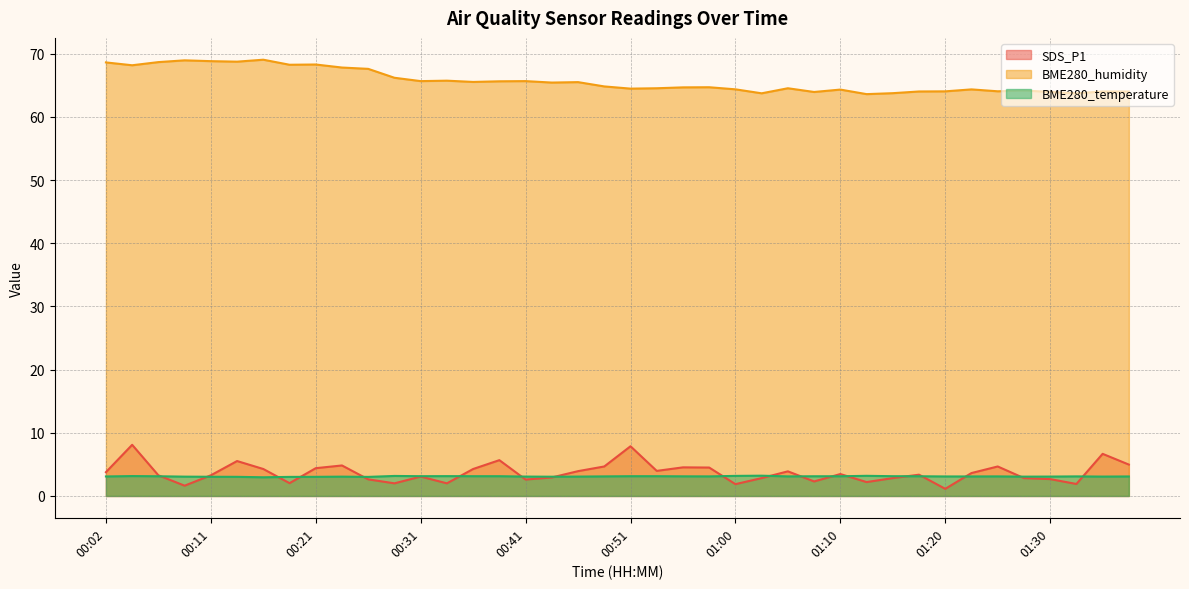

What is the difference between the BME280_humidity values at 00:14 and 00:41?

3.1